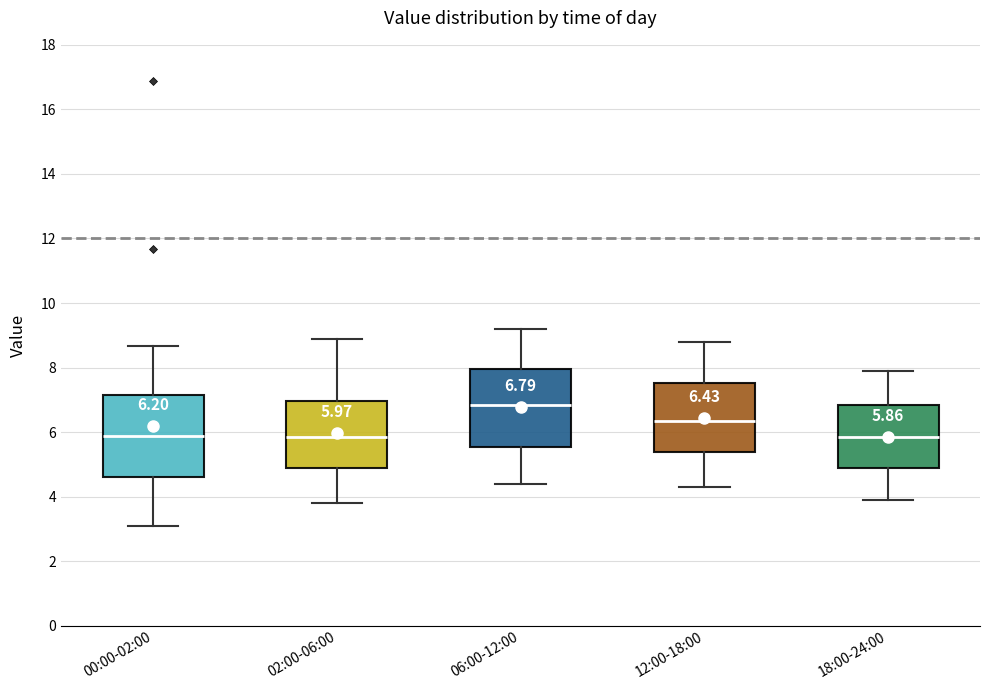

Which box's median line is the highest?

06:00-12:00